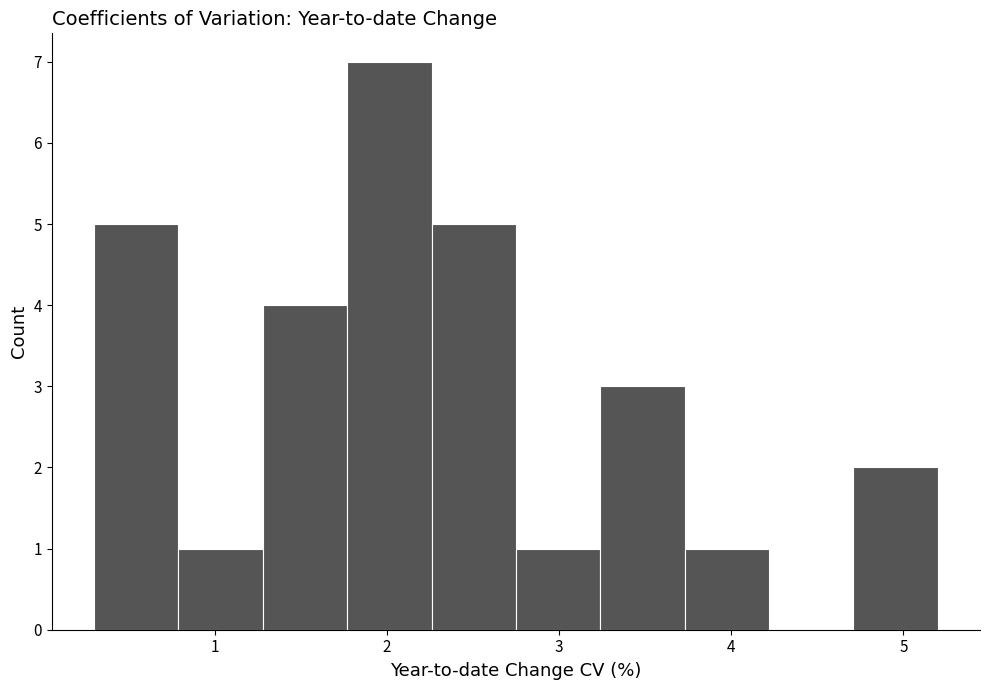

What is the height of the bar covering 2.75 to 3.24 on the x-axis? Neither the bar edges nor the heights are printed on the chart, so give them approximately, as read against the axes.

1